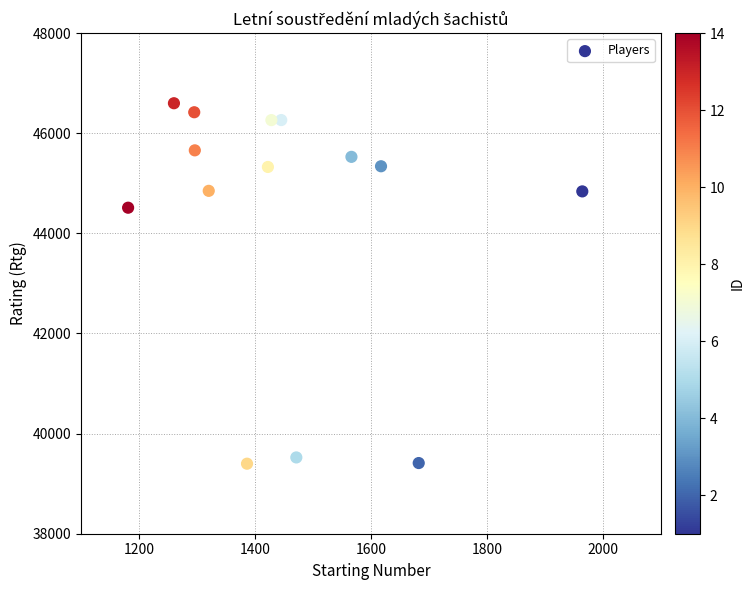

What Y value in the scatter plot is closest to 42999?

44513